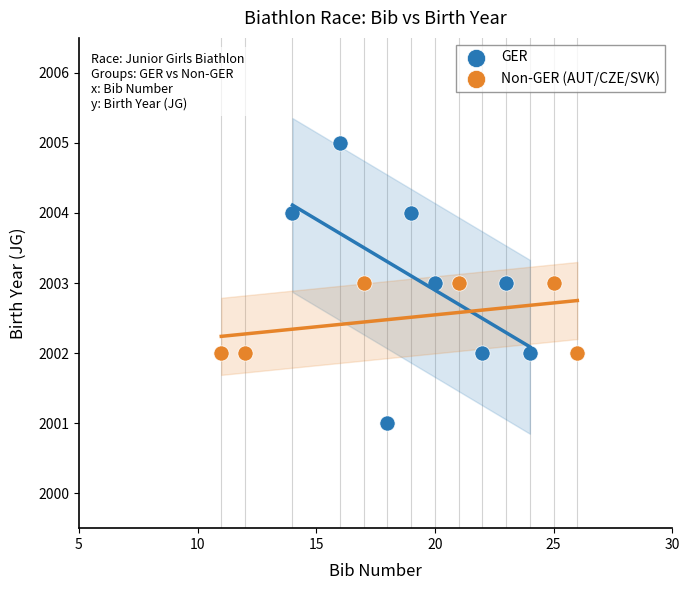

Which series has the widest spread of Y values?

GER